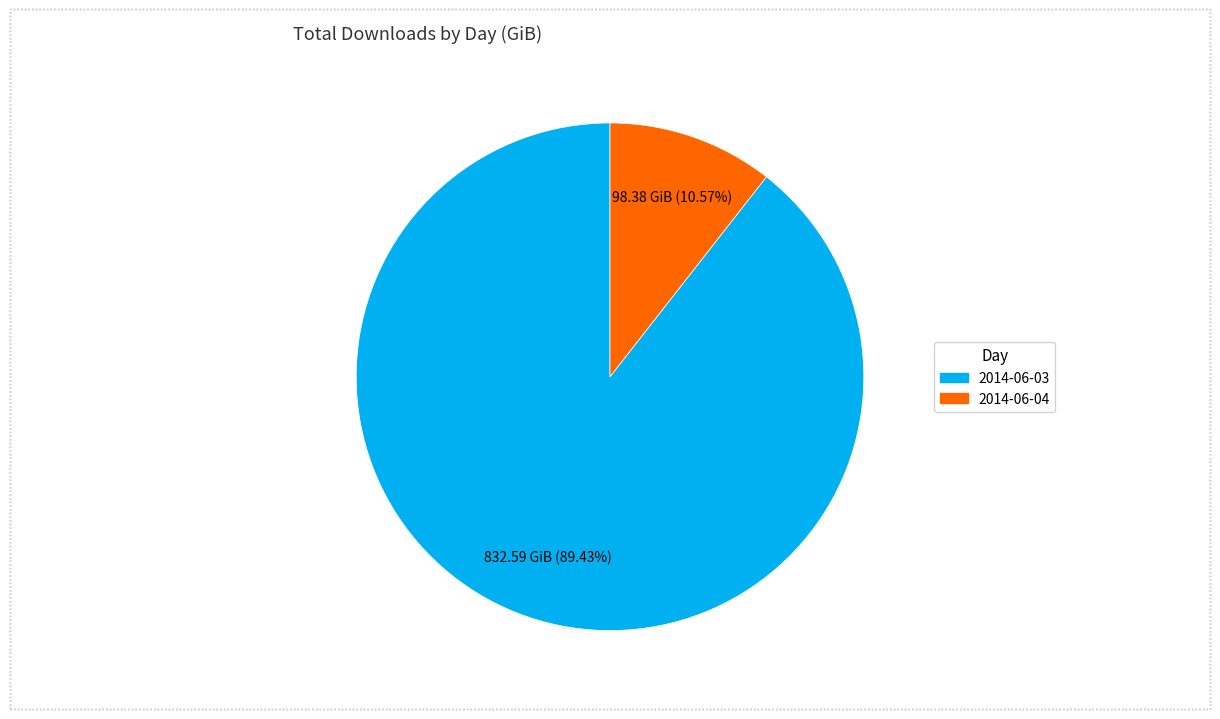

Does 2014-06-04 represent more than half of the total?

No